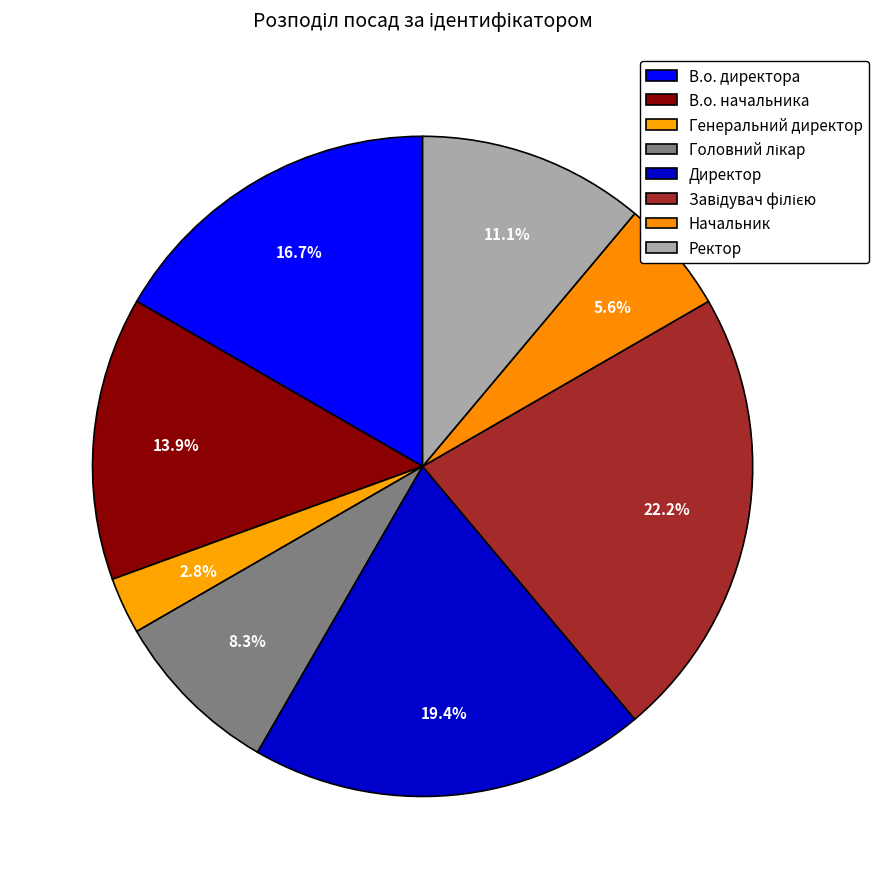

To the nearest percent, what percentage of the pie is В.о. начальника?

14%